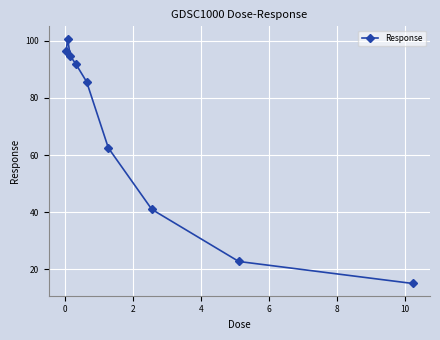

What is the greatest value displayed?

100.7